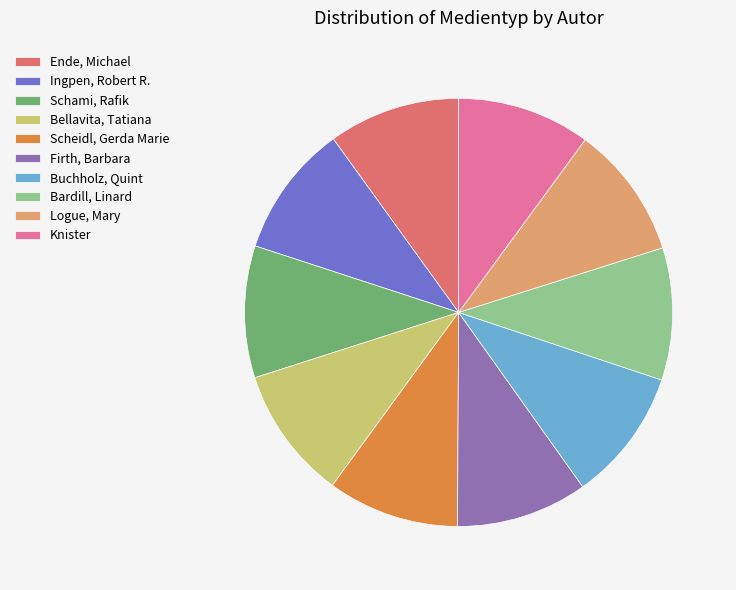

The Buchholz, Quint slice represents 10% of the pie. True or false?

True